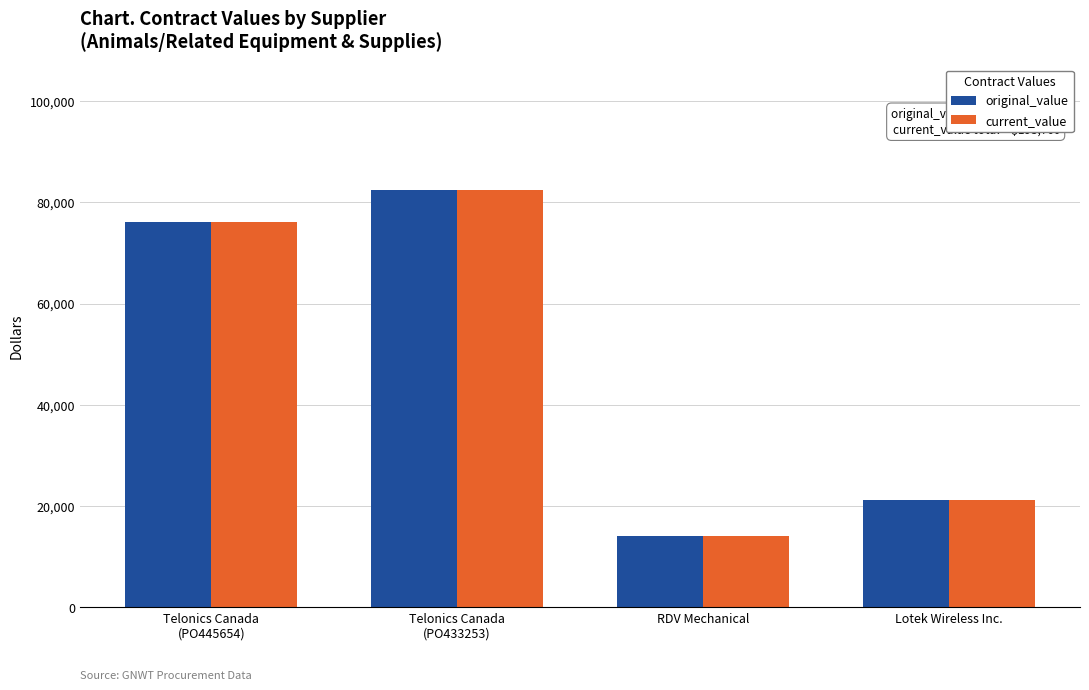

True or false: current_value has a value of 21210 at Lotek Wireless Inc..

True